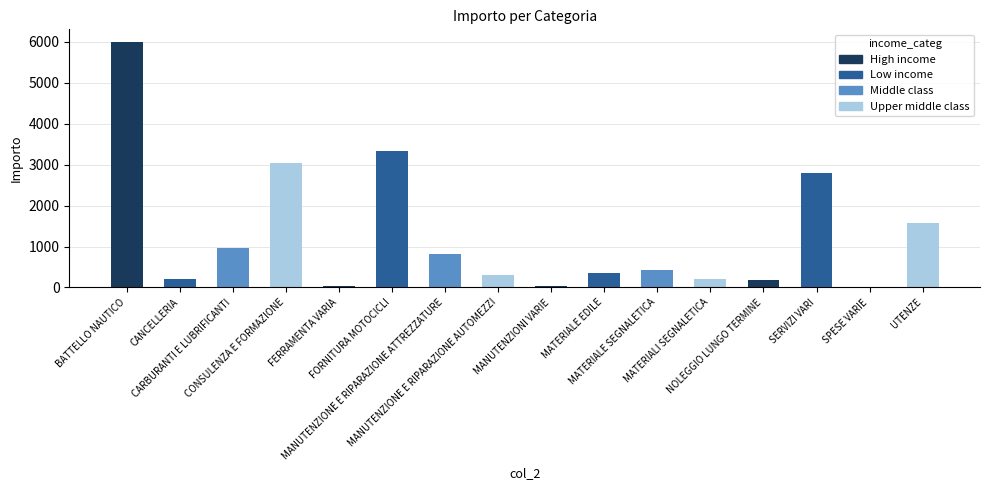

What is the sum of all values?

20284.6